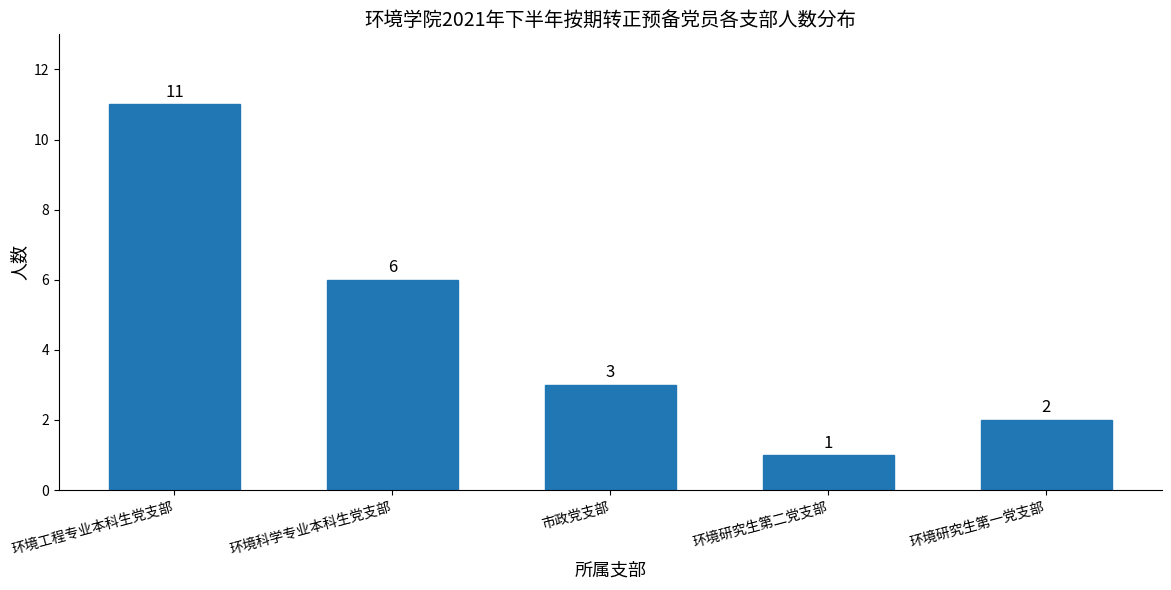

Reading left to right, what are all the values shown in this chart?

11	6	3	1	2